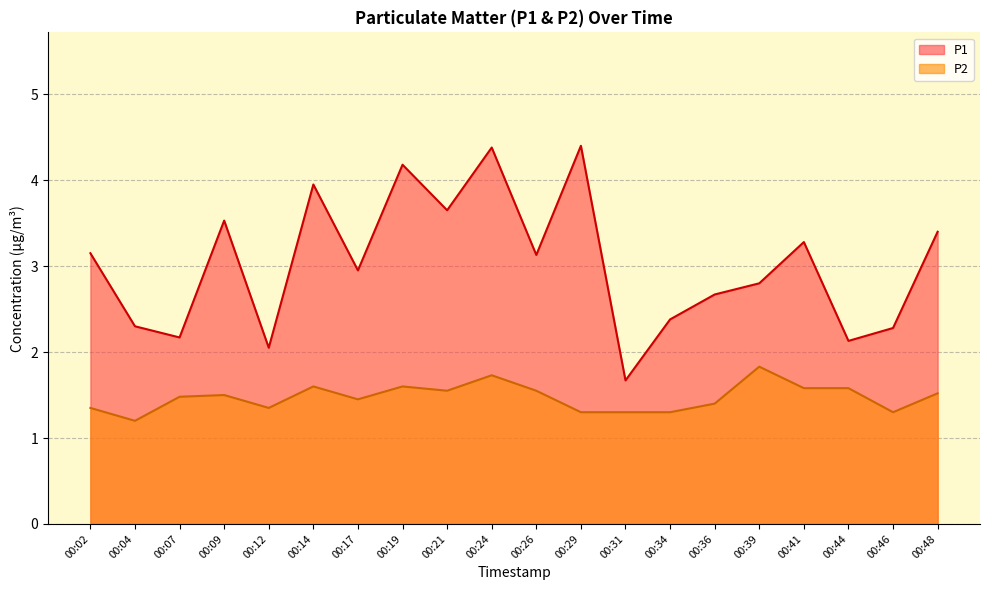

How many interior local valleys does the P1 series have?

7